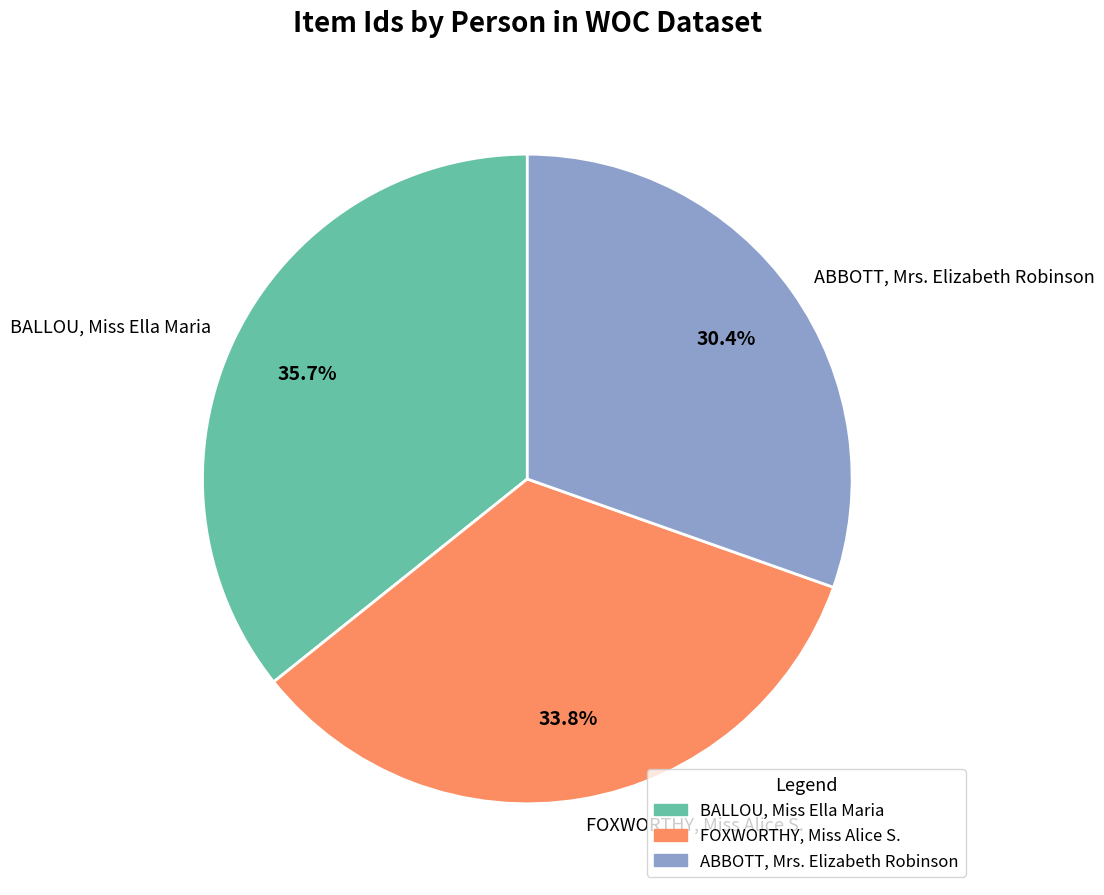

What percentage is NOT represented by ABBOTT, Mrs. Elizabeth Robinson?

69.6%